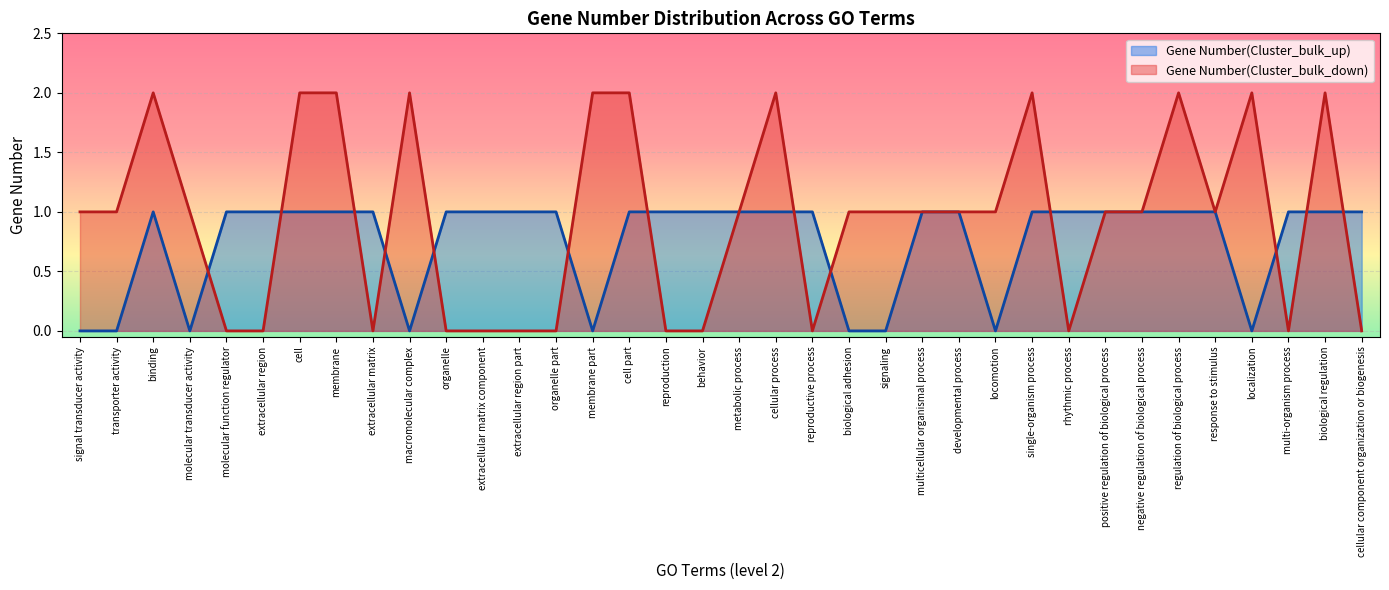

True or false: Gene Number(Cluster_bulk_up) has a value of 1 at response to stimulus.

True